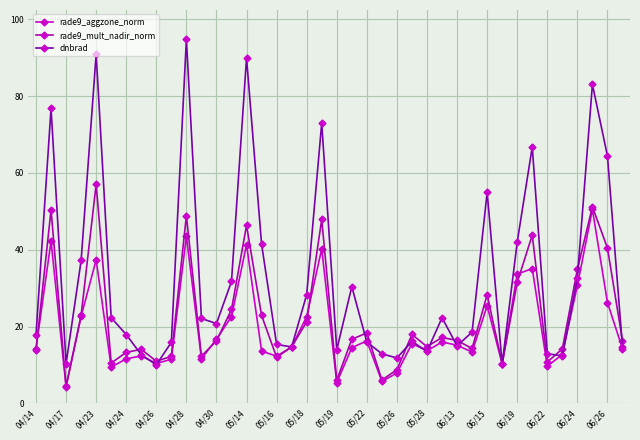

Which series has the widest spread of values?

dnbrad